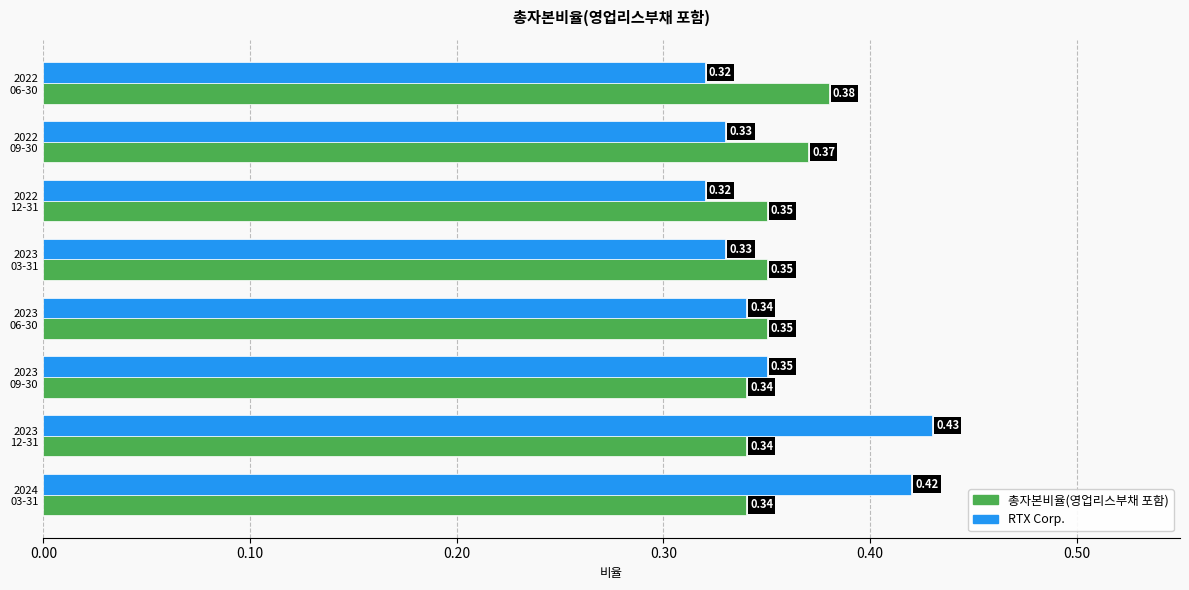

Which series has the largest total across all categories?

RTX Corp.